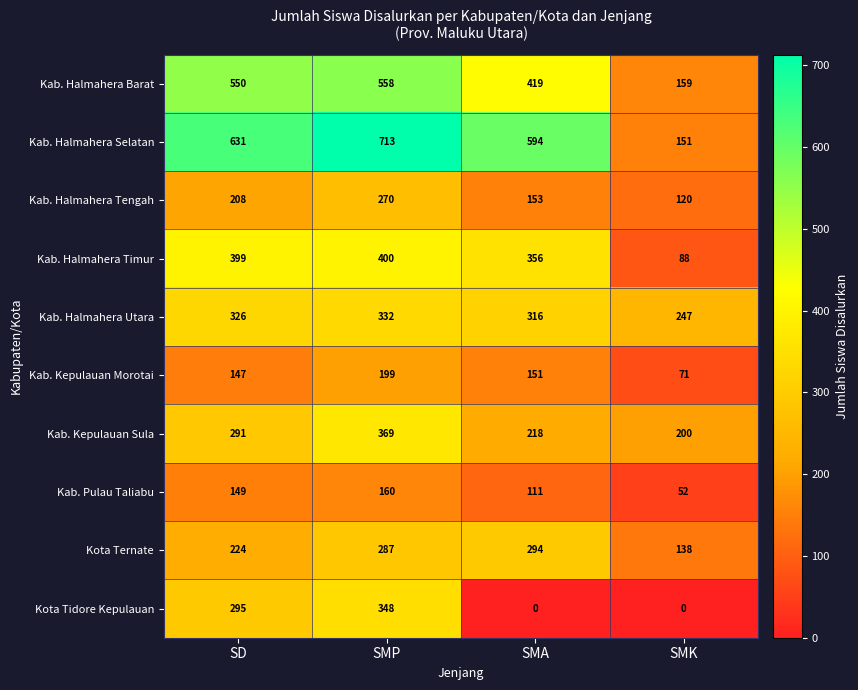

True or false: Kab. Halmahera Barat has a value of 419 at SMA.

True